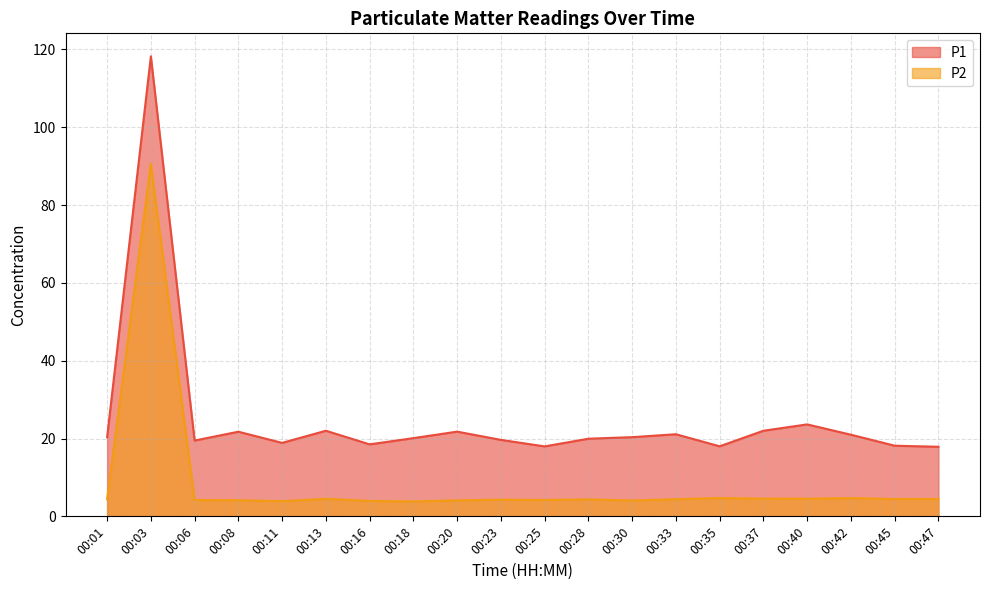

Read the P1 value at 00:37.

22.0